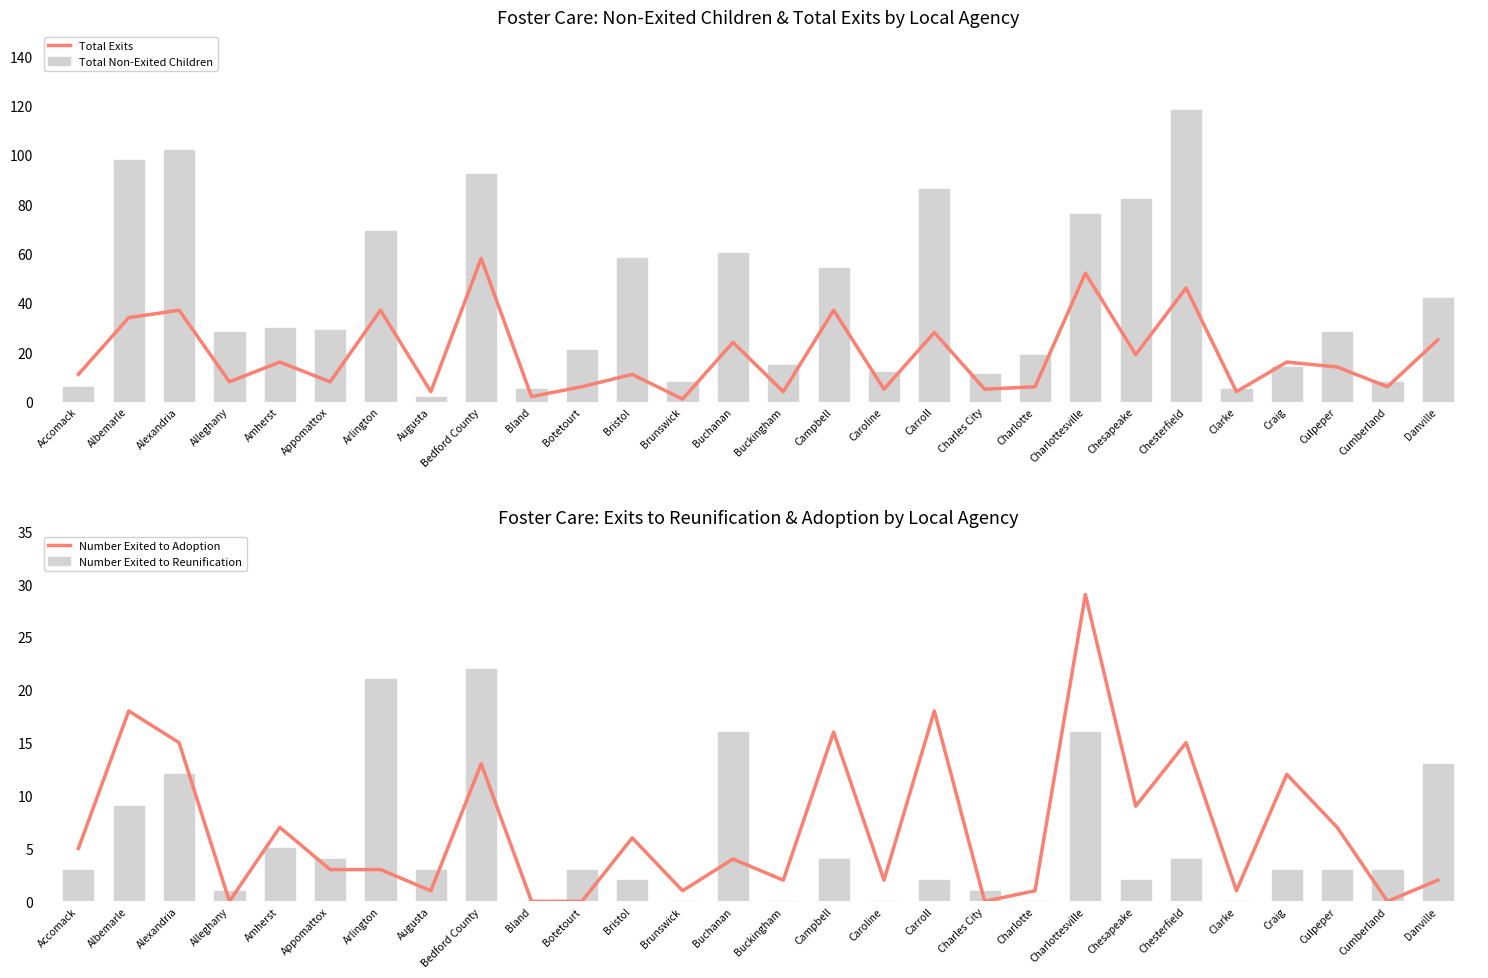

The value of Total Non-Exited Children at Buckingham is 15. True or false?

True